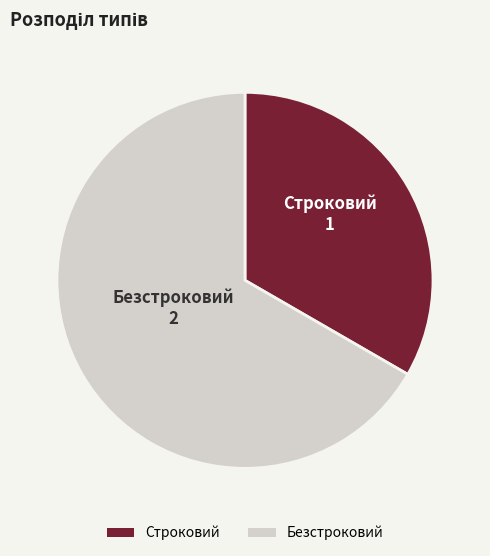

Rank the categories by value from highest to lowest.

Безстроковий, Строковий